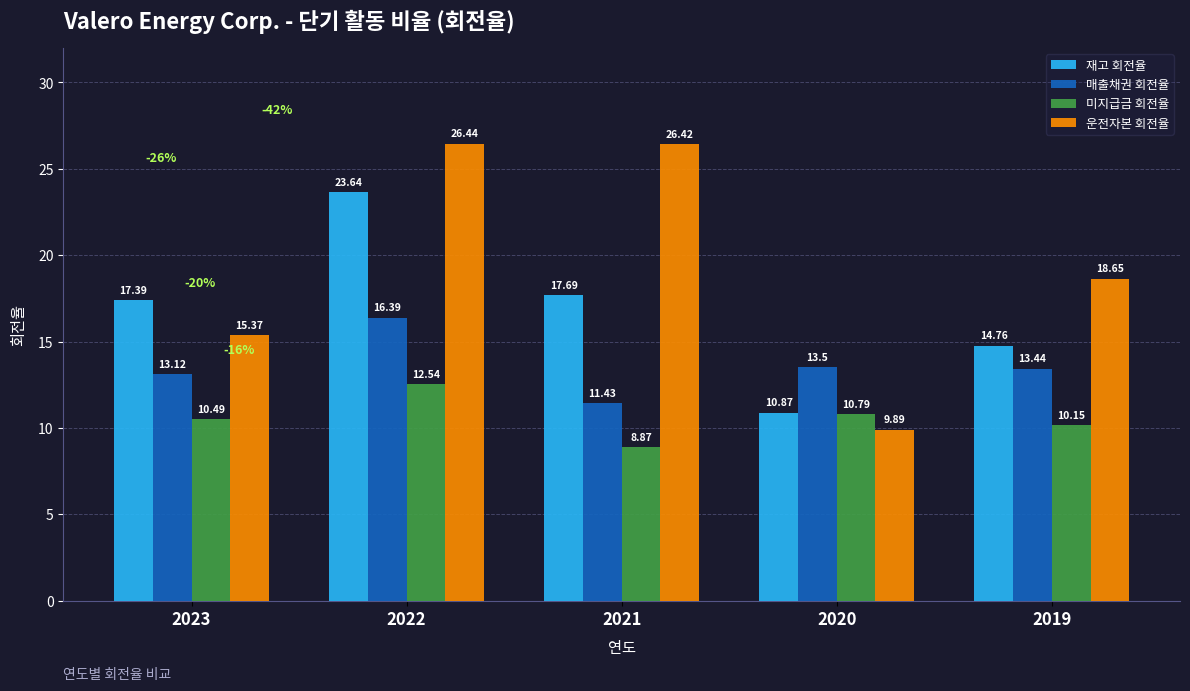

What is the difference between the maximum and minimum values in the 재고 회전율 series?

12.8